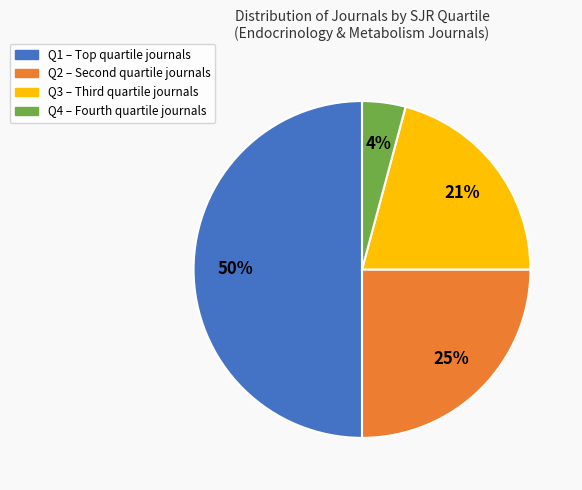

To the nearest percent, what is the average slice percentage?

25%